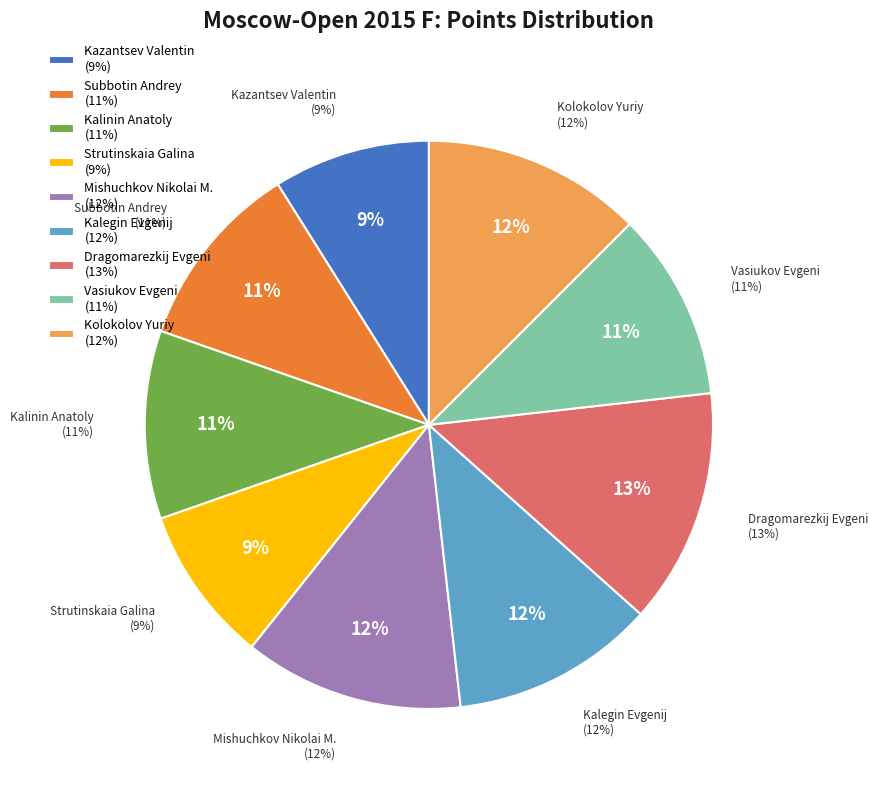

The Kalegin Evgenij slice represents 5% of the pie. True or false?

False